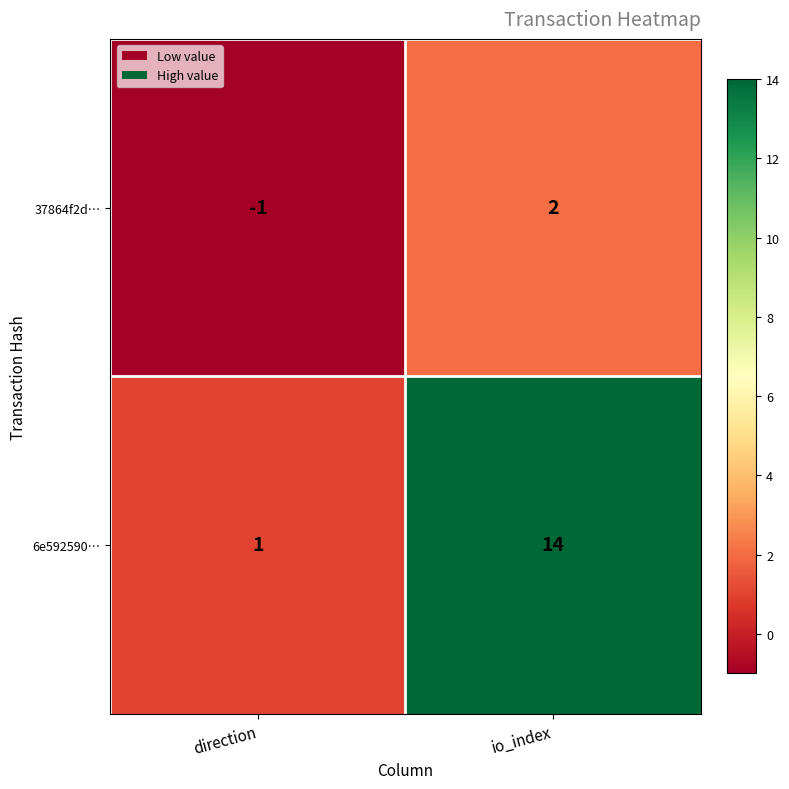

At io_index, list the series in order from smallest to largest.

37864f2d…, 6e592590…